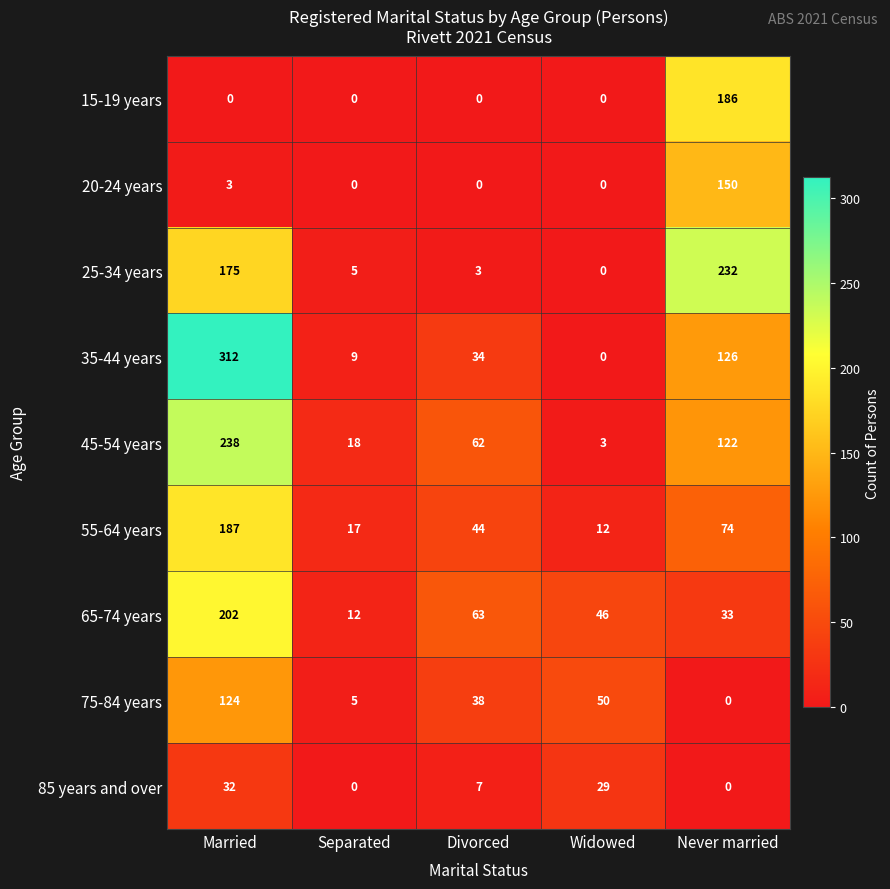

Which series has the largest total across all categories?

35-44 years